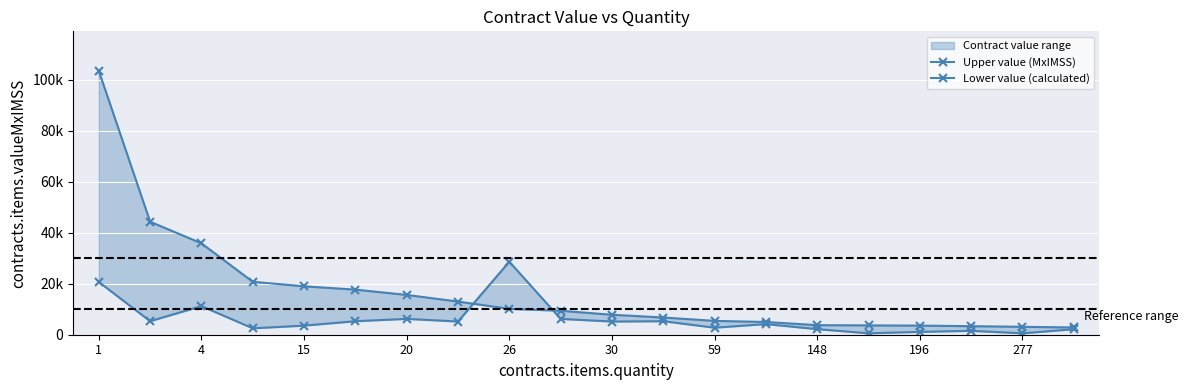

Which has a higher value, 17 or 1?

1